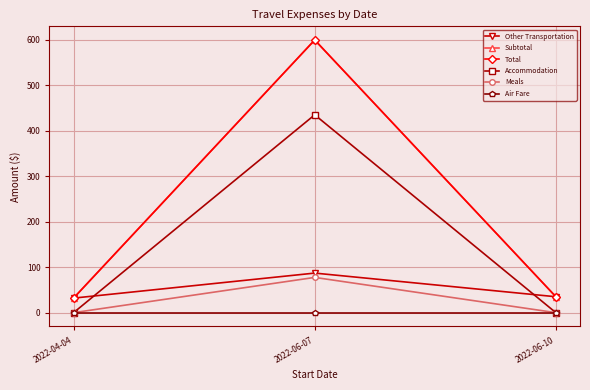

What position from the left is 2022-06-10?

3